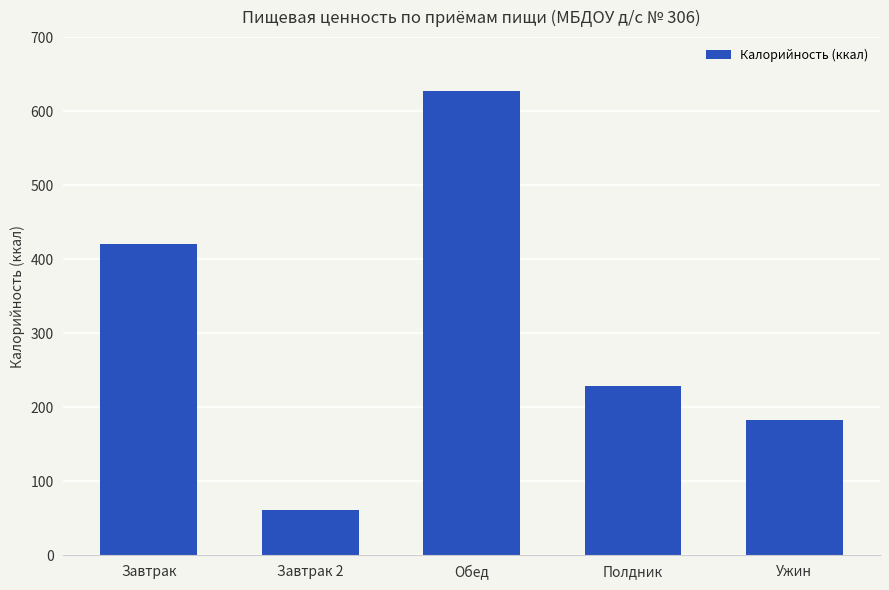

What is the value of the 2nd bar from the left?

61.0